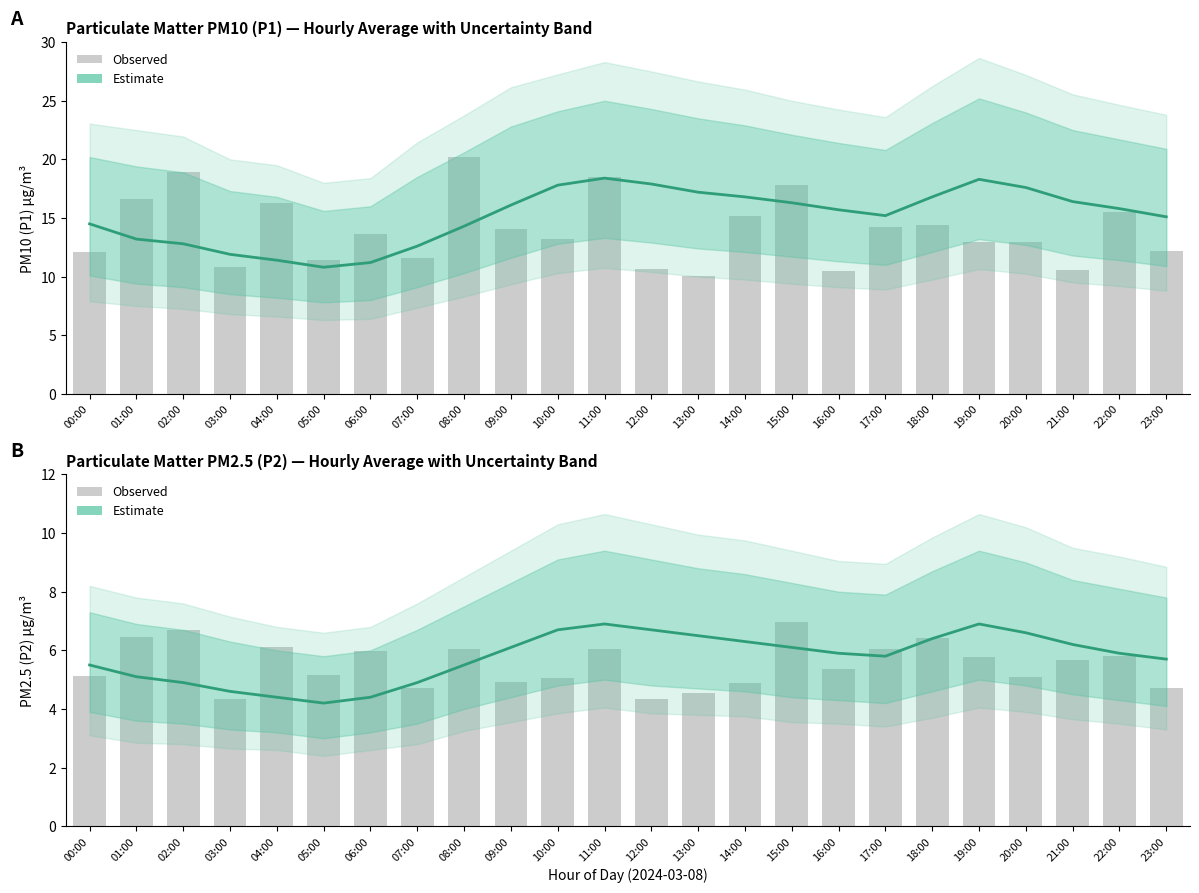

How many series are shown in this chart?

4